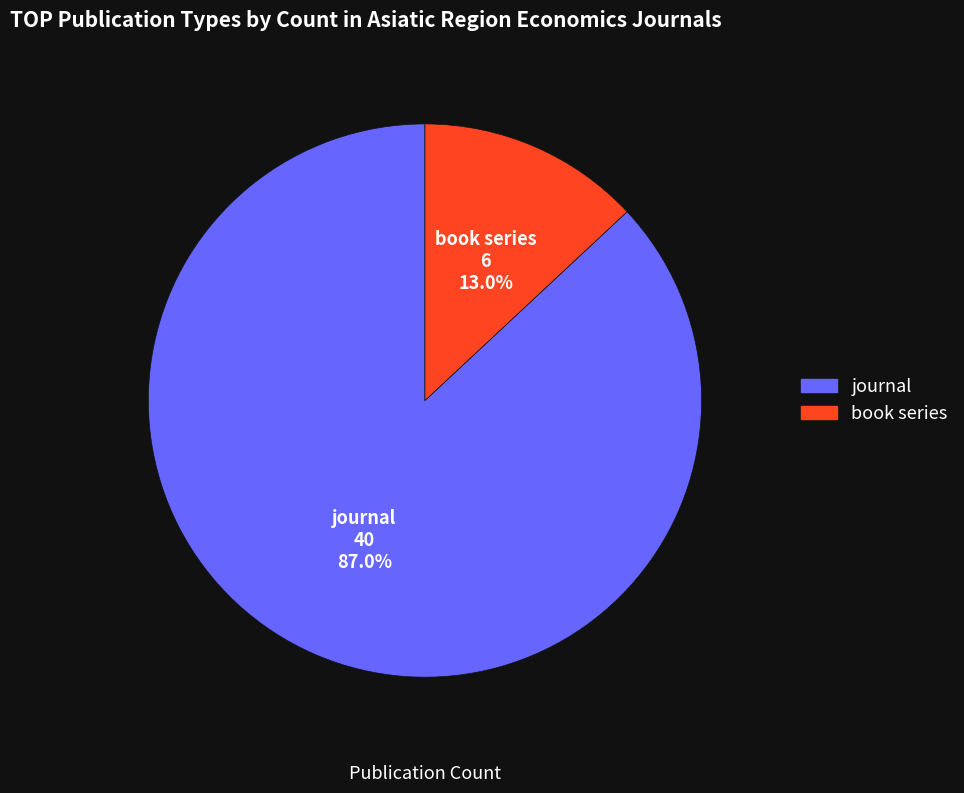

Which slice is the smallest?

book series